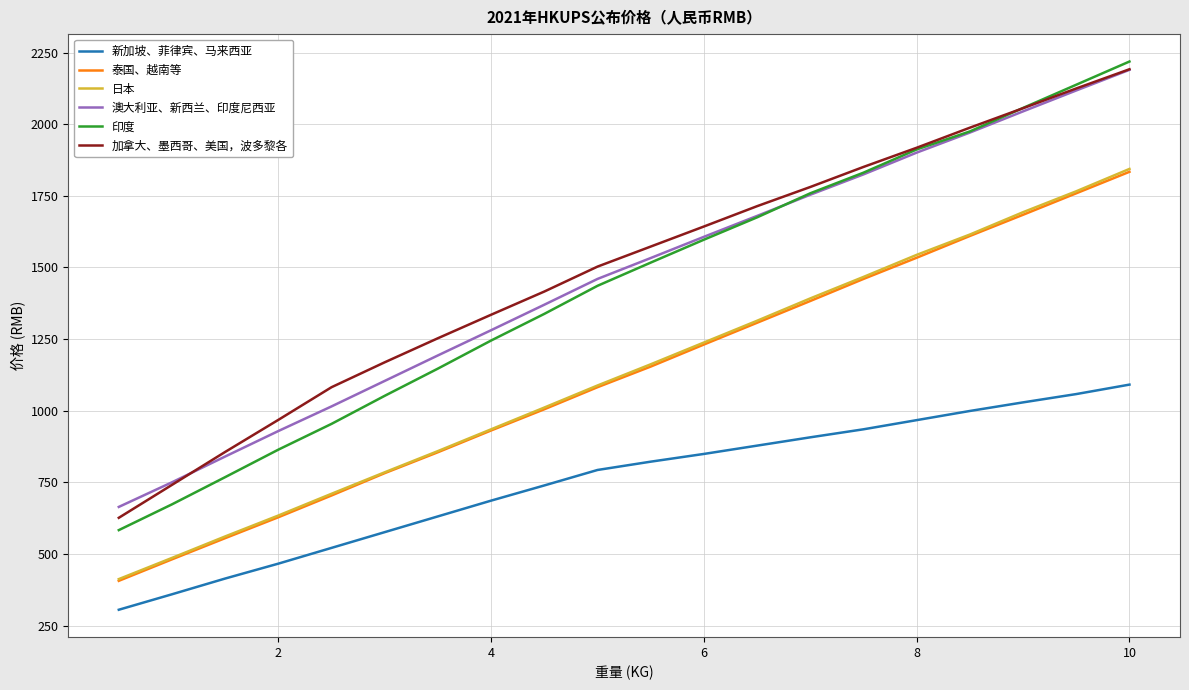

True or false: 印度 and 日本 intersect in this chart.

False